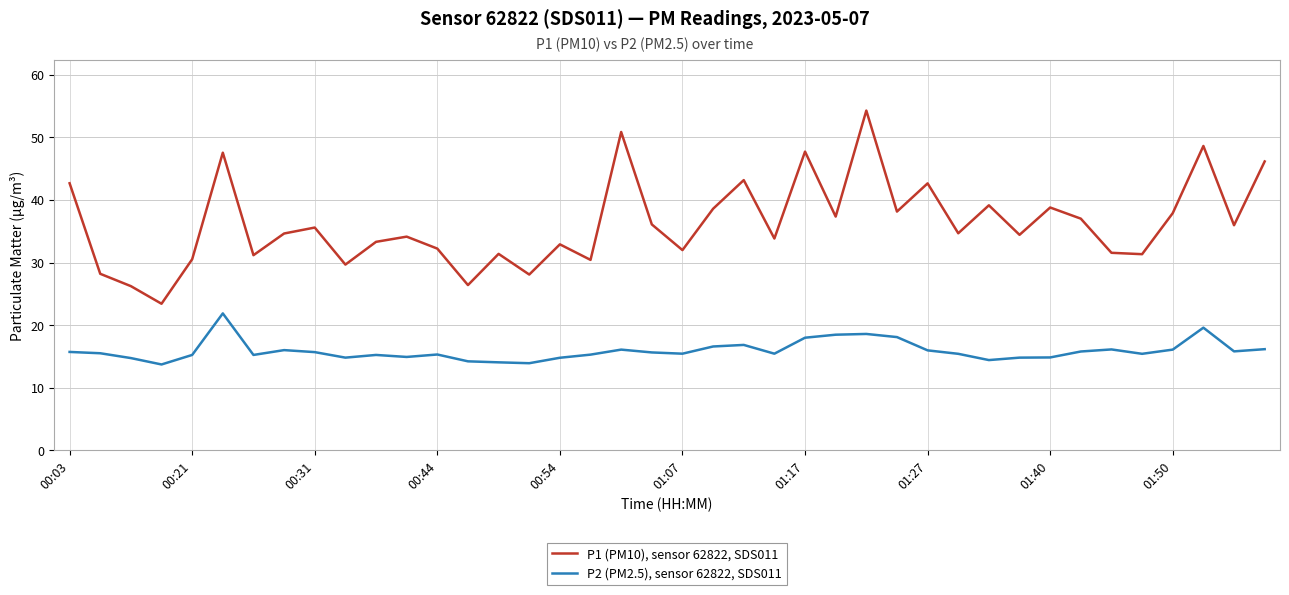

What are all the series names shown in the legend?

P1 (PM10), sensor 62822, SDS011, P2 (PM2.5), sensor 62822, SDS011